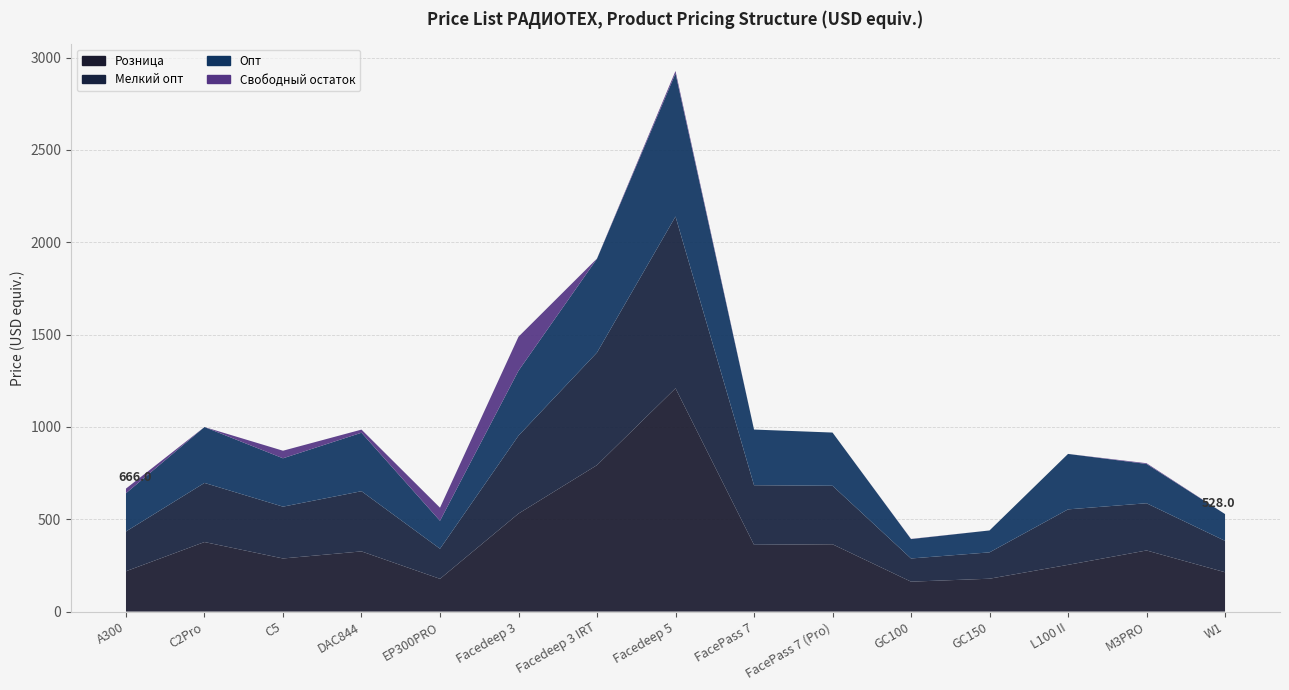

Reading right to left, what are all the values shown in this chart?

Розница: W1=213.0	M3PRO=330.9	L100 II=253.1	GC150=178.0	GC100=162.0	FacePass 7 (Pro)=364.4	FacePass 7=361.7	Facedeep 5=1209.0	Facedeep 3 IRT=793.1	Facedeep 3=530.6	EP300PRO=177.2	DAC844=325.9	C5=287.6	C2Pro=376.6	A300=218.5
Мелкий опт: W1=170.0	M3PRO=255.6	L100 II=300.3	GC150=142.6	GC100=125.5	FacePass 7 (Pro)=316.9	FacePass 7=322.4	Facedeep 5=930.0	Facedeep 3 IRT=609.6	Facedeep 3=422.0	EP300PRO=162.9	DAC844=325.9	C5=280.5	C2Pro=320.1	A300=215.3
Опт: W1=145.0	M3PRO=212.8	L100 II=300.3	GC150=118.7	GC100=105.0	FacePass 7 (Pro)=288.1	FacePass 7=301.4	Facedeep 5=775.0	Facedeep 3 IRT=508.0	Facedeep 3=351.7	EP300PRO=151.3	DAC844=316.6	C5=261.9	C2Pro=302.6	A300=207.2
Свободный остаток: W1=0.0	M3PRO=4.0	L100 II=0.0	GC150=0.0	GC100=1.0	FacePass 7 (Pro)=0.0	FacePass 7=0.0	Facedeep 5=13.0	Facedeep 3 IRT=1.0	Facedeep 3=184.0	EP300PRO=71.0	DAC844=17.0	C5=41.0	C2Pro=0.0	A300=25.0